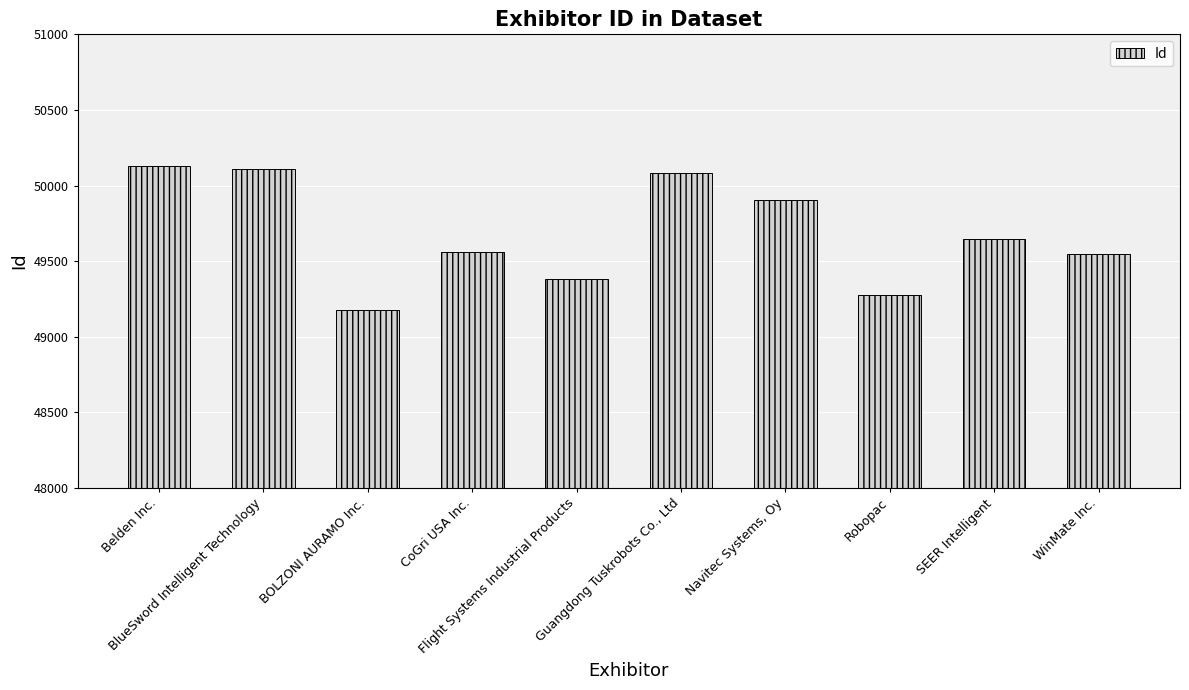

Is it true that the value at Navitec Systems, Oy is 49903?

True